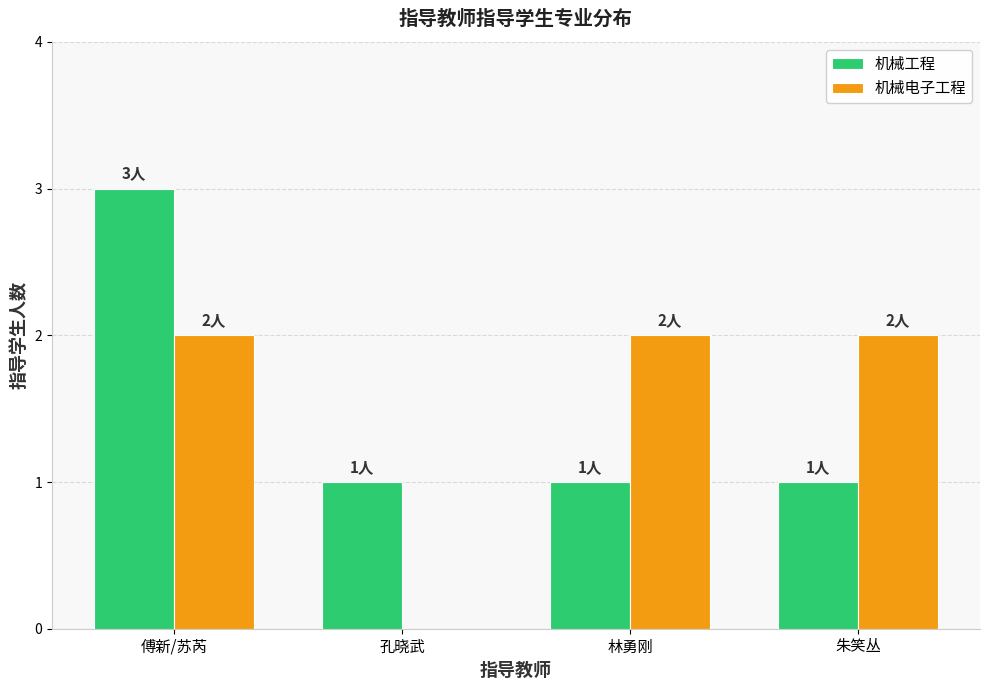

Between 孔晓武 and 林勇刚, which series saw the biggest shift?

机械电子工程